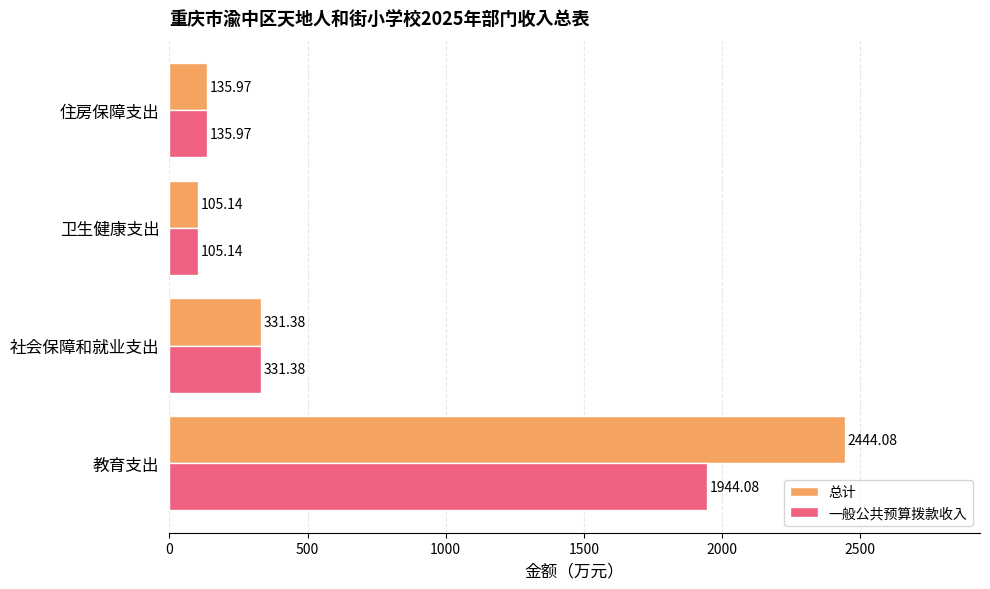

Which category has the lowest value in the 一般公共预算拨款收入 series?

卫生健康支出